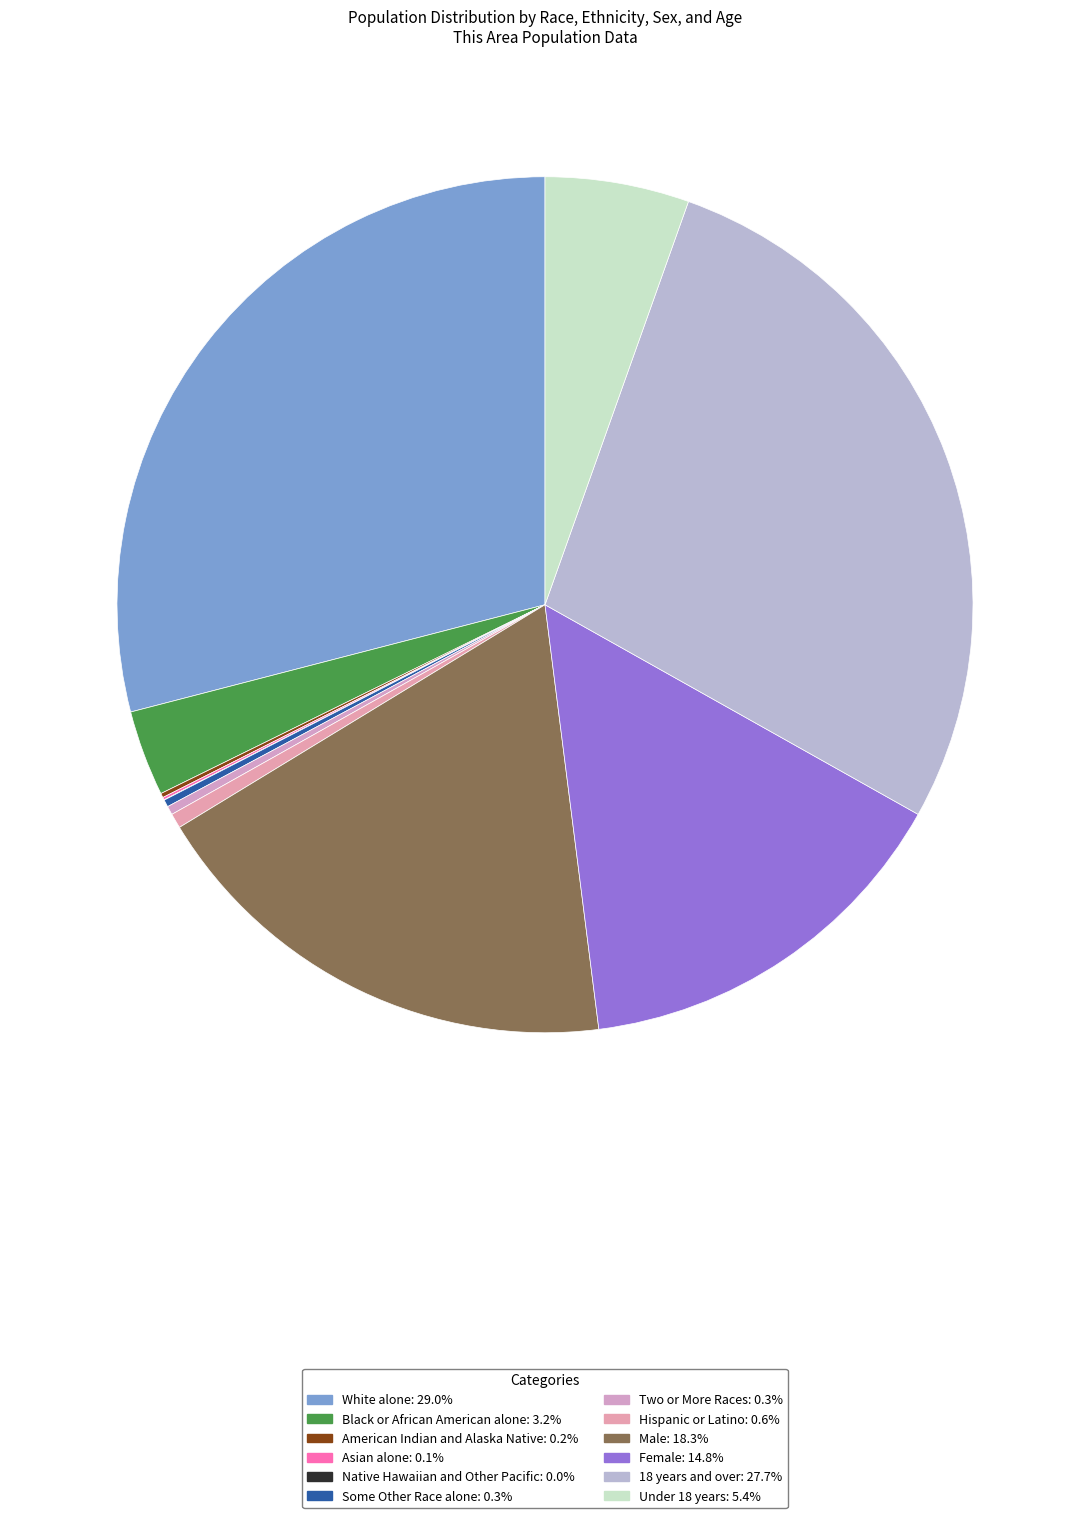

Is Asian alone the majority of the pie?

No